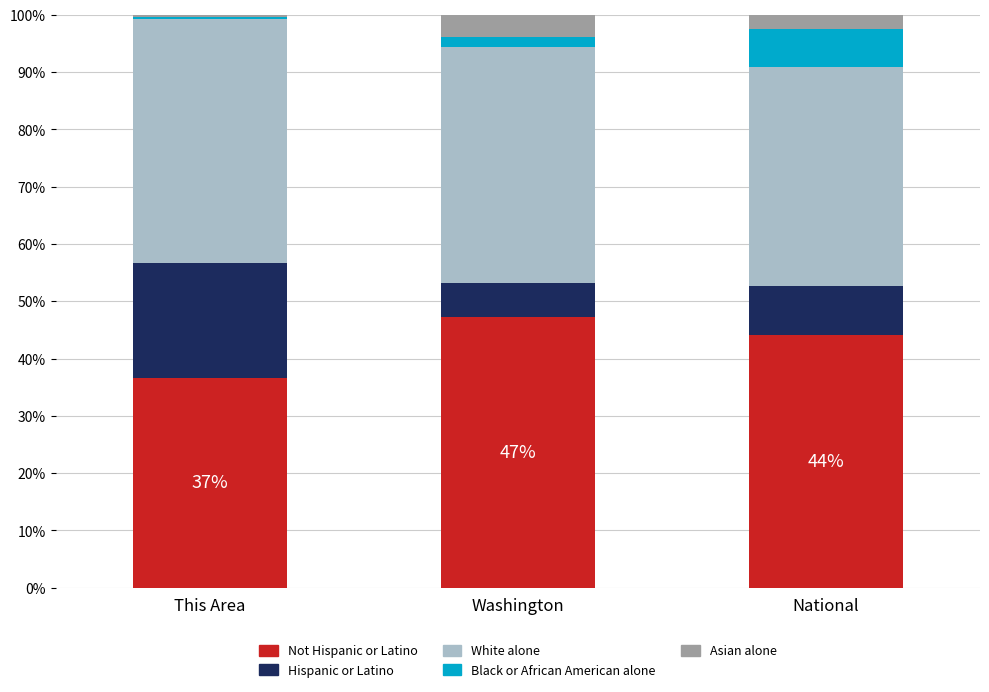

What is the total value across all series at National?

100.0